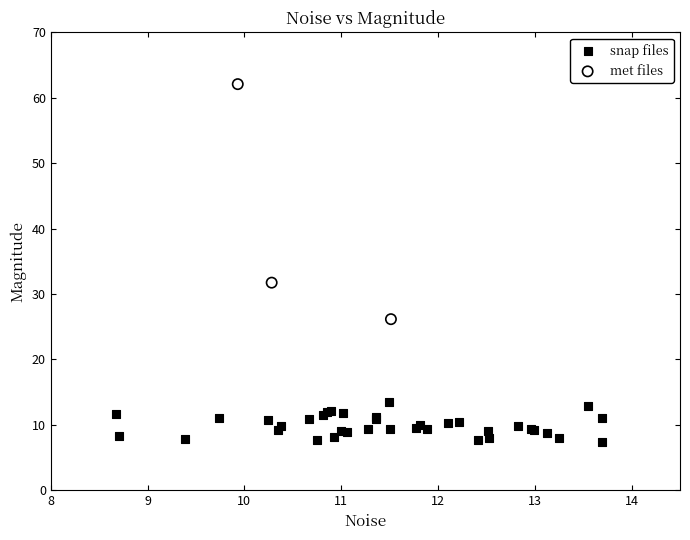

Which series reaches the maximum Y coordinate?

met files